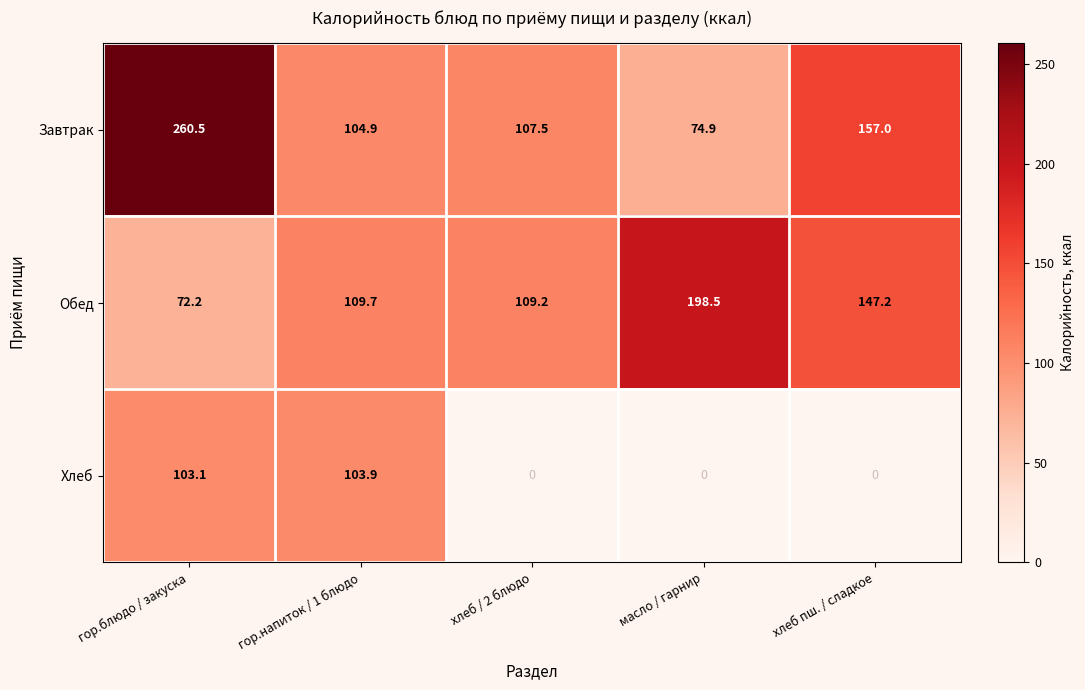

Which series has the largest range (max minus min)?

Завтрак